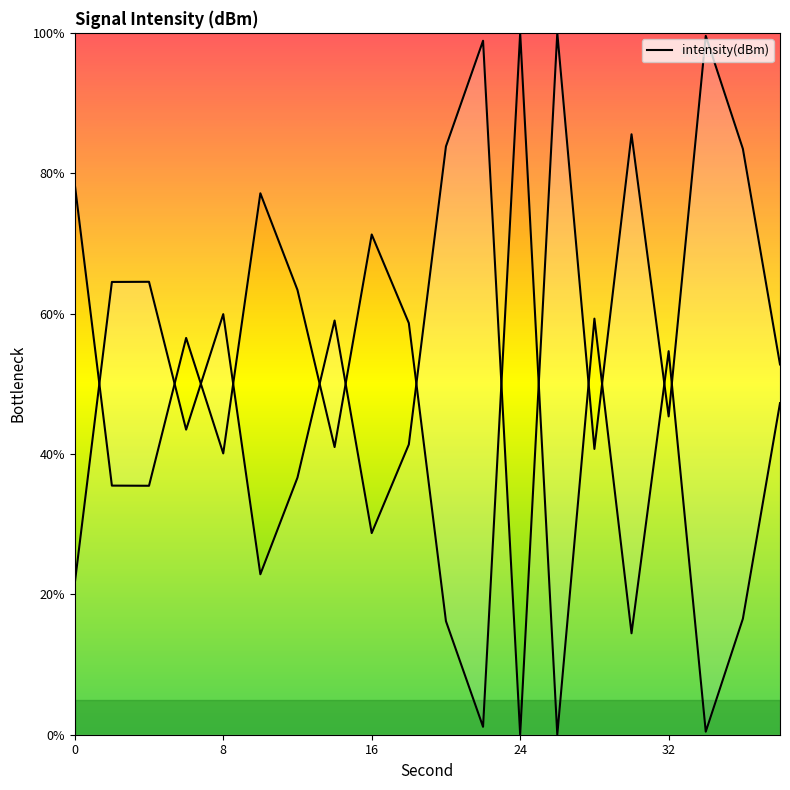

What is the sum of the values at 2 and 28?

105.2